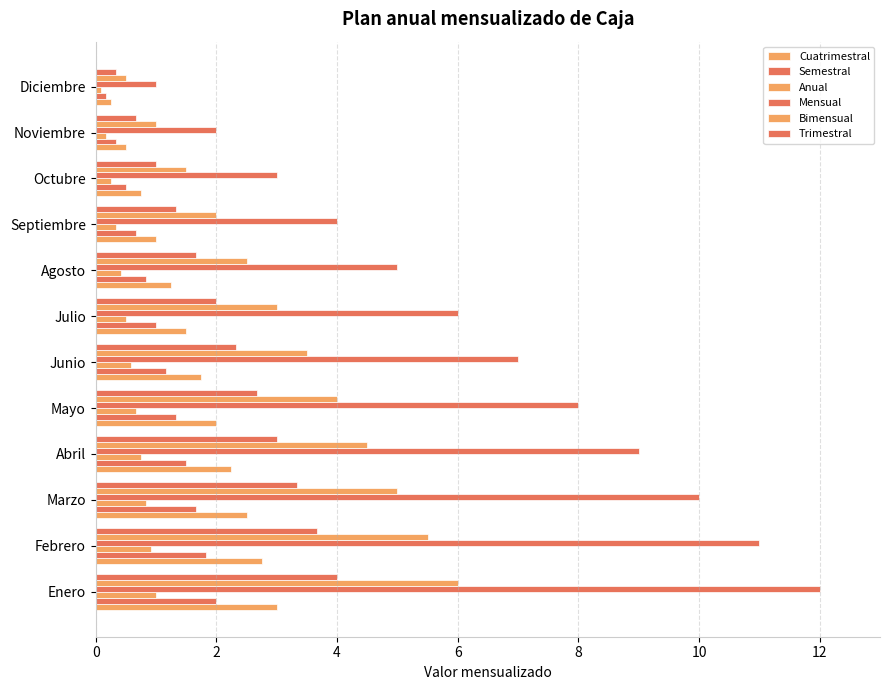

Count the number of data series in this chart.

6